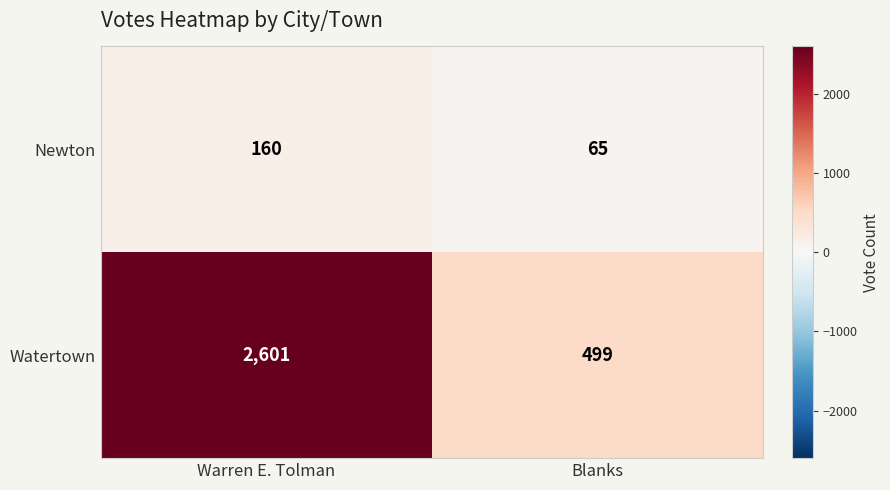

Reading left to right, extract all data points from this chart.

Newton: Warren E. Tolman=160	Blanks=65
Watertown: Warren E. Tolman=2601	Blanks=499